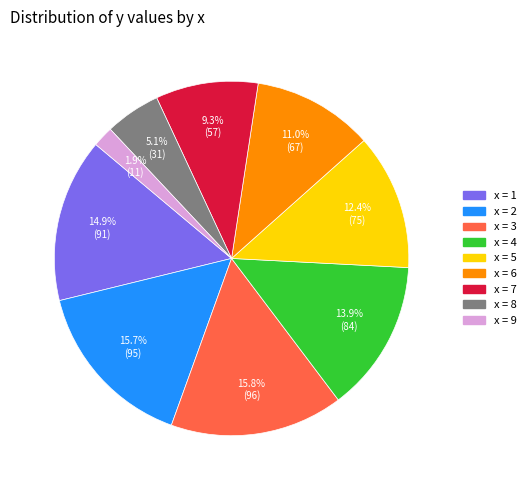

Count the number of slices in the pie.

9